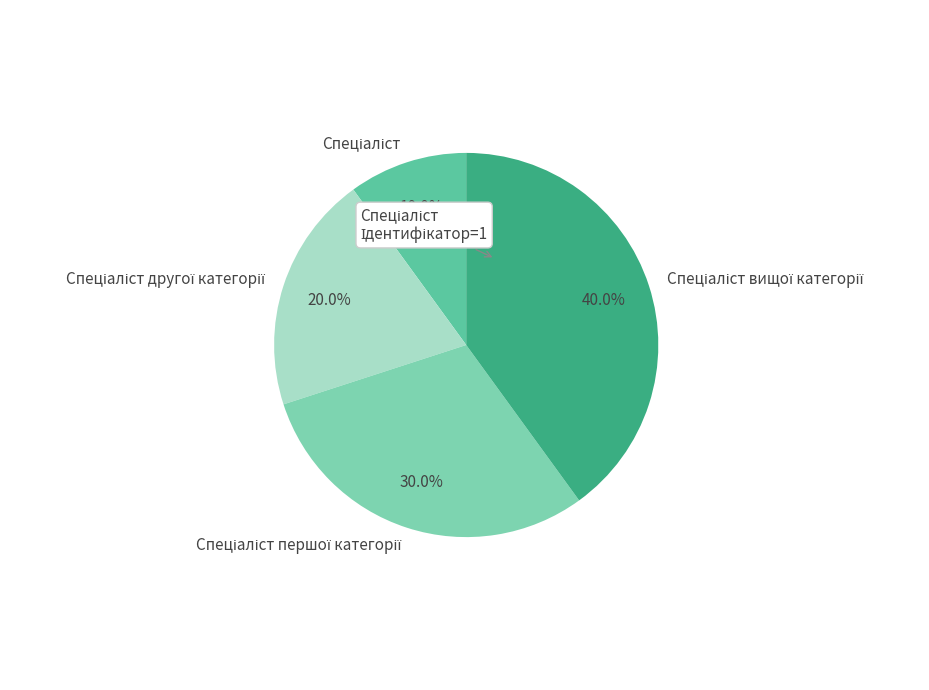

Does any single category account for the majority?

No